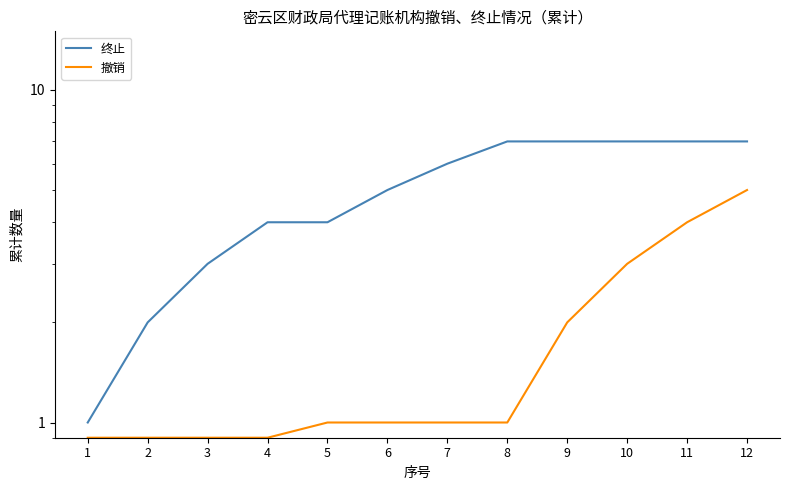

How many data points in 终止 are less than 6?

6